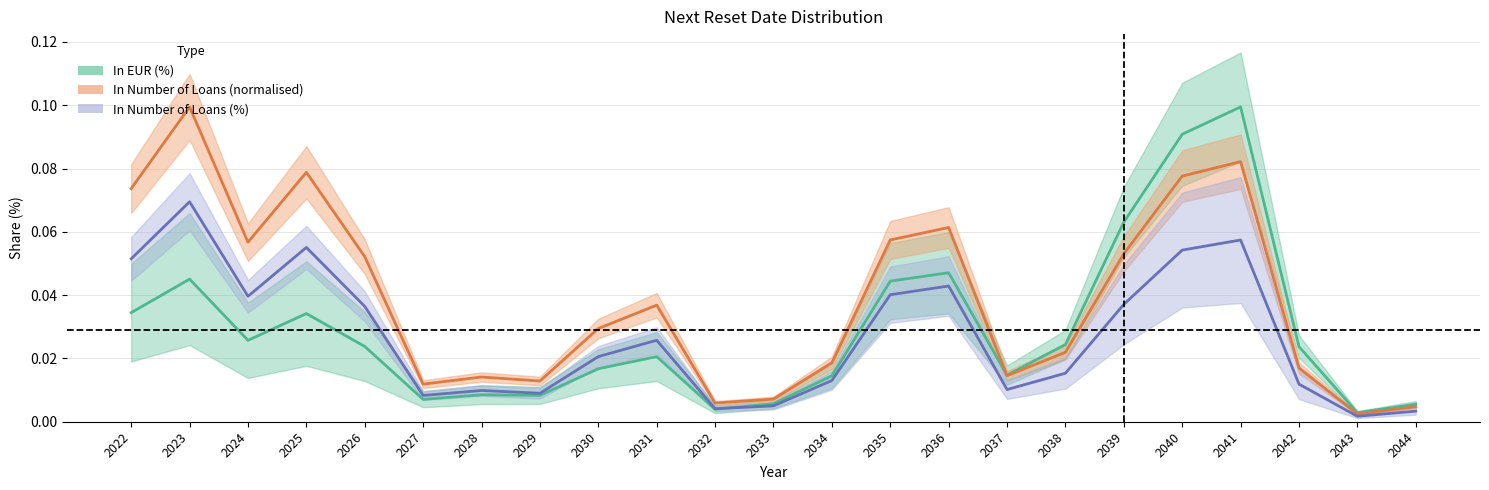

What are all the series names shown in the legend?

In EUR (%), In Number of Loans (normalised), In Number of Loans (%)